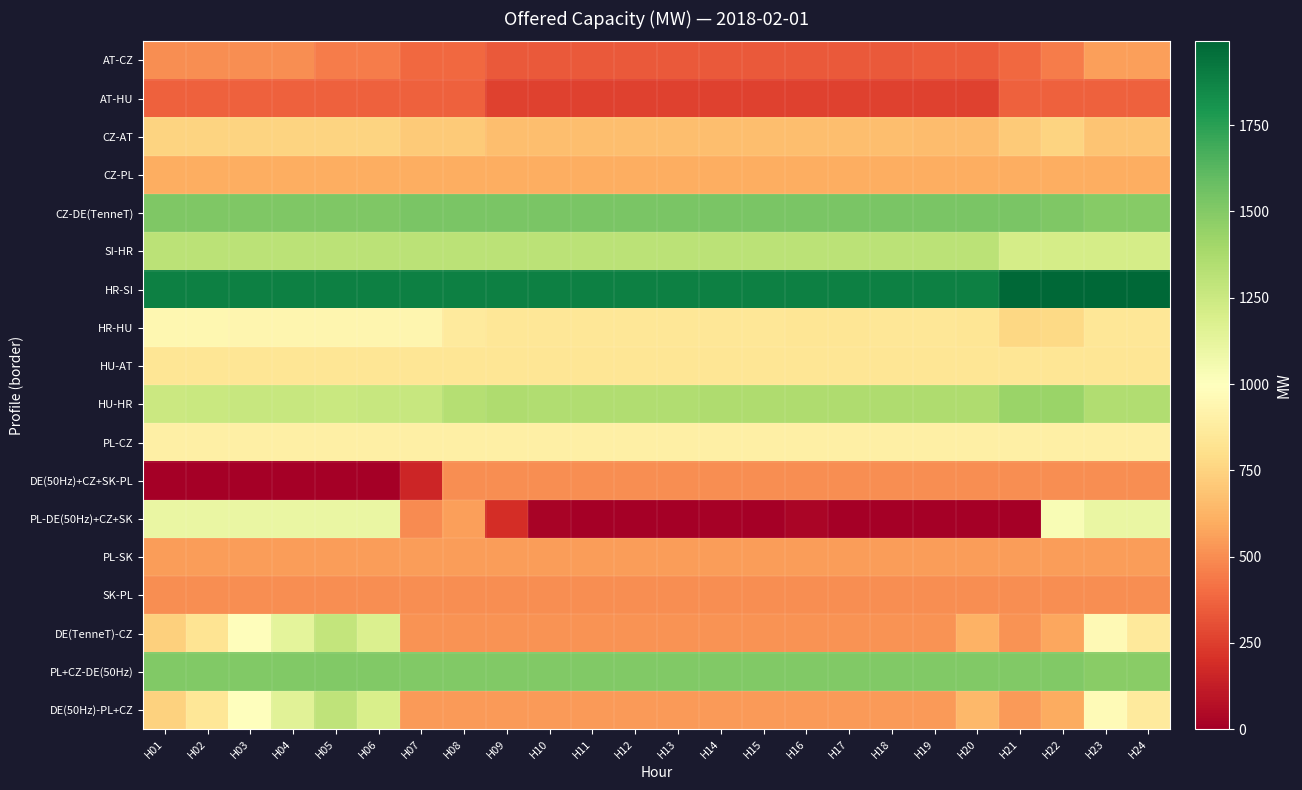

Which series changed the most between H07 and H24?

PL-DE(50Hz)+CZ+SK